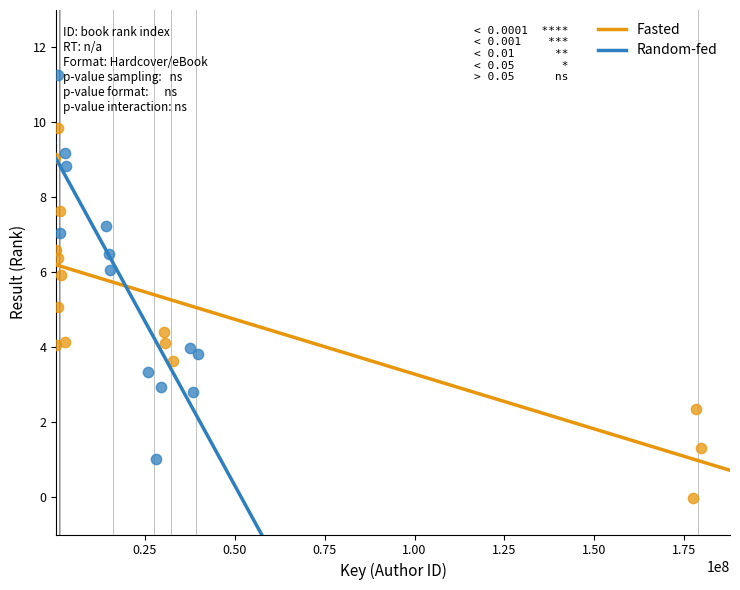

What are all the series names shown in the legend?

Fasted, Random-fed